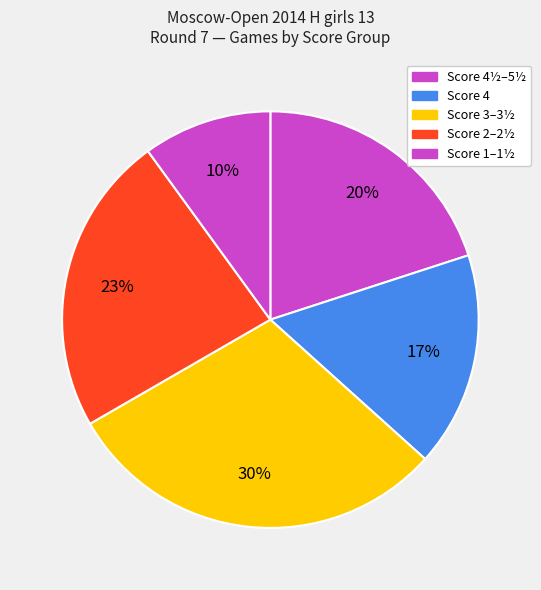

Does any single category account for the majority?

No